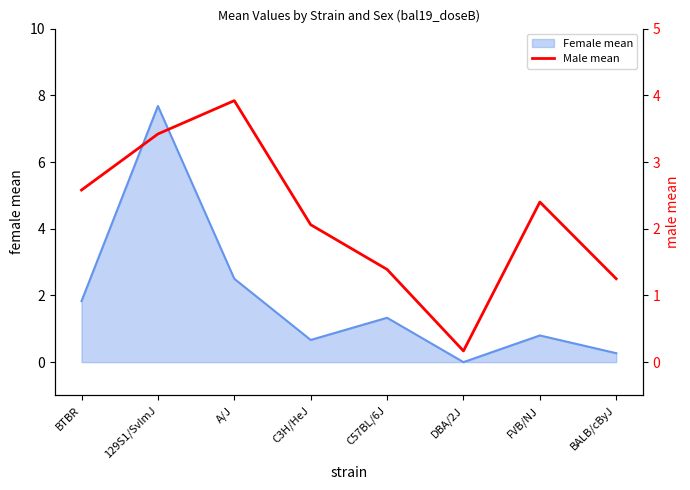

How many lines are shown in the chart?

1